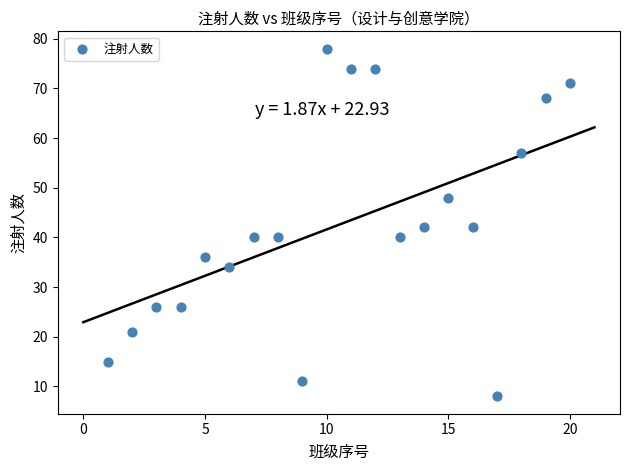

What is the range of X values (max minus min)?

19